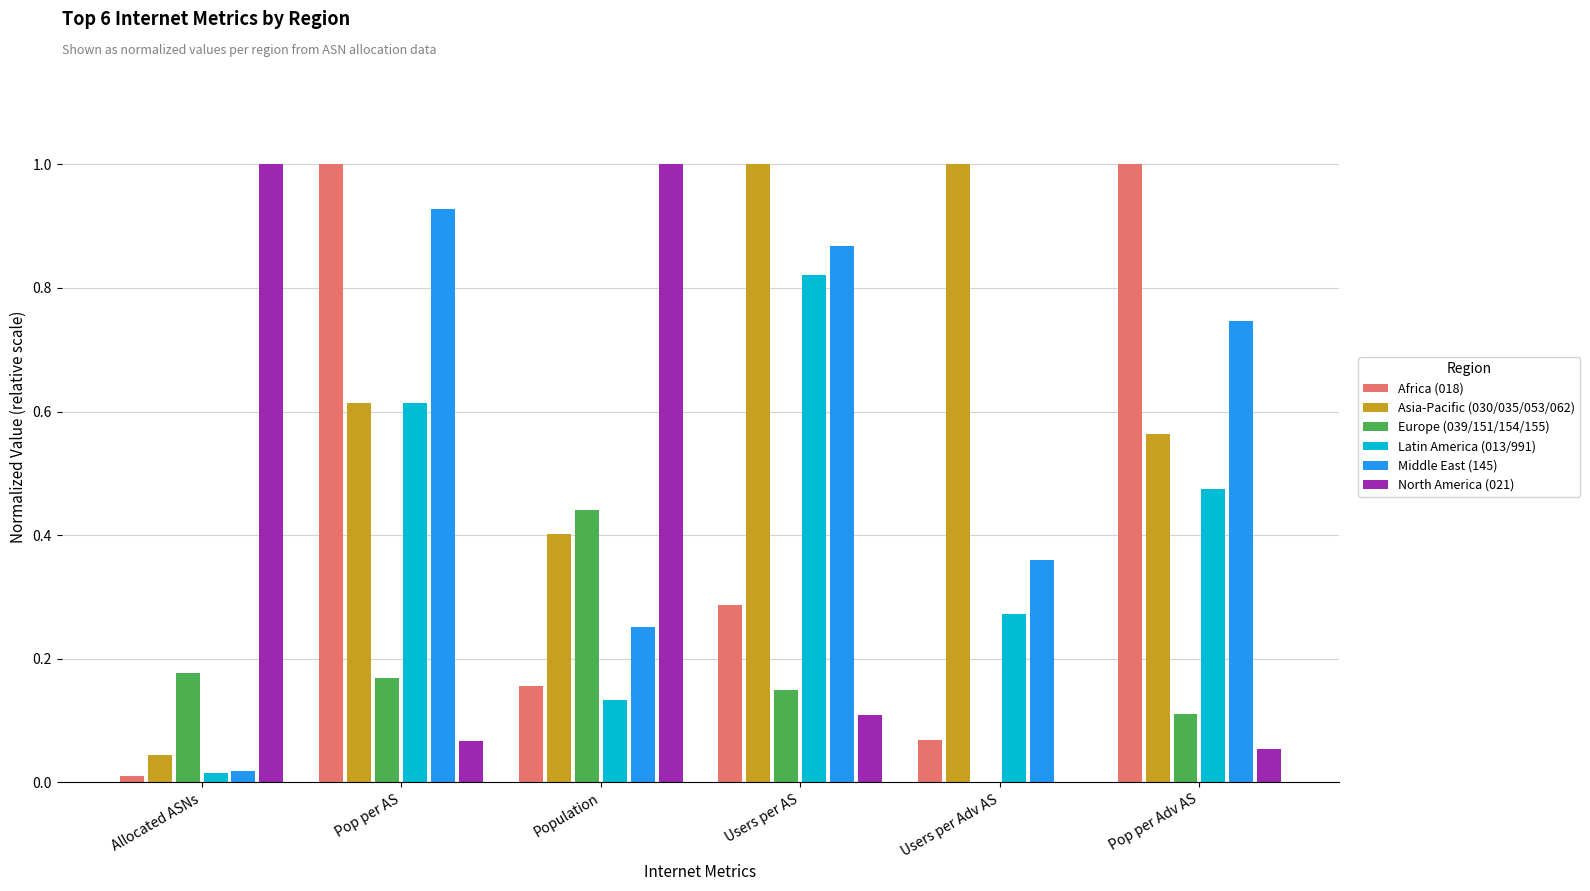

What is the maximum value shown in the chart?

1.0